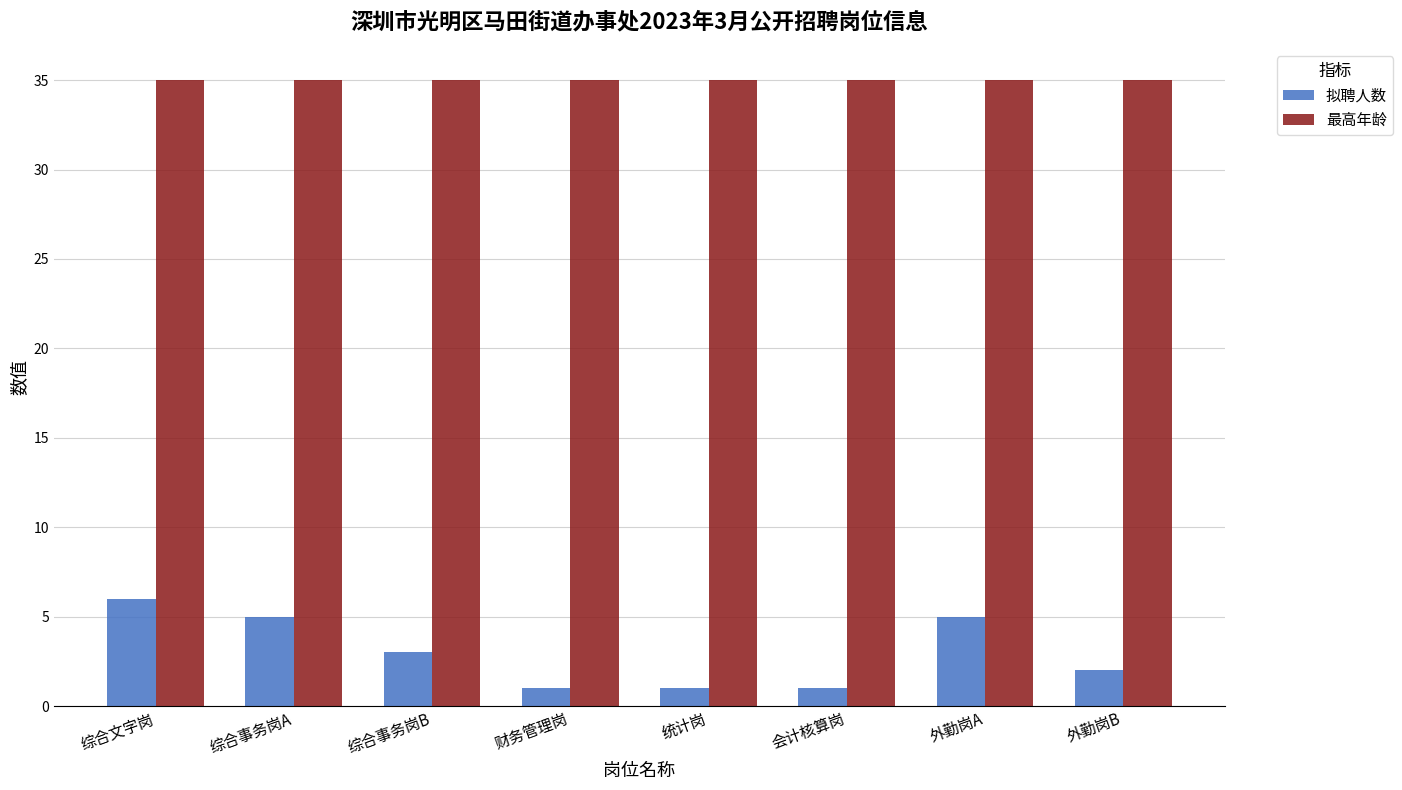

What is the average value of the 拟聘人数 series?

3